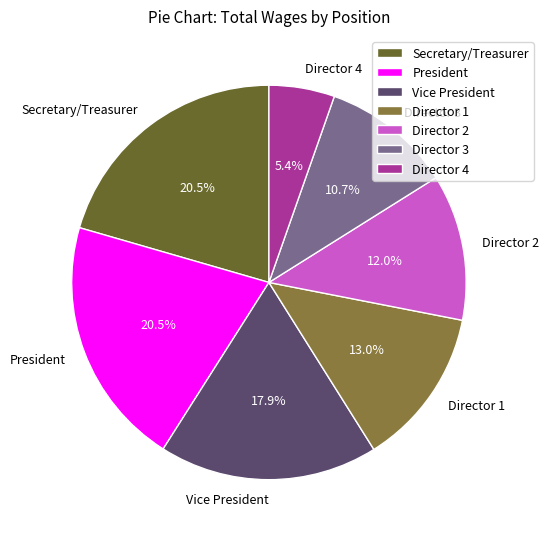

What is the smallest slice in the pie chart?

Director 4